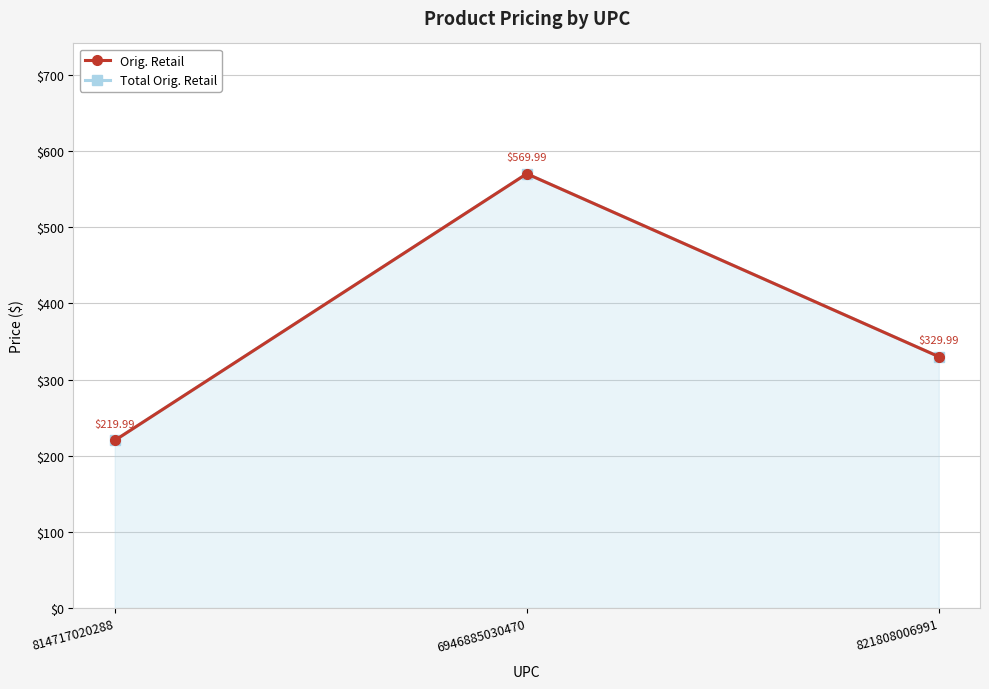

What are all the series names shown in the legend?

Orig. Retail, Total Orig. Retail